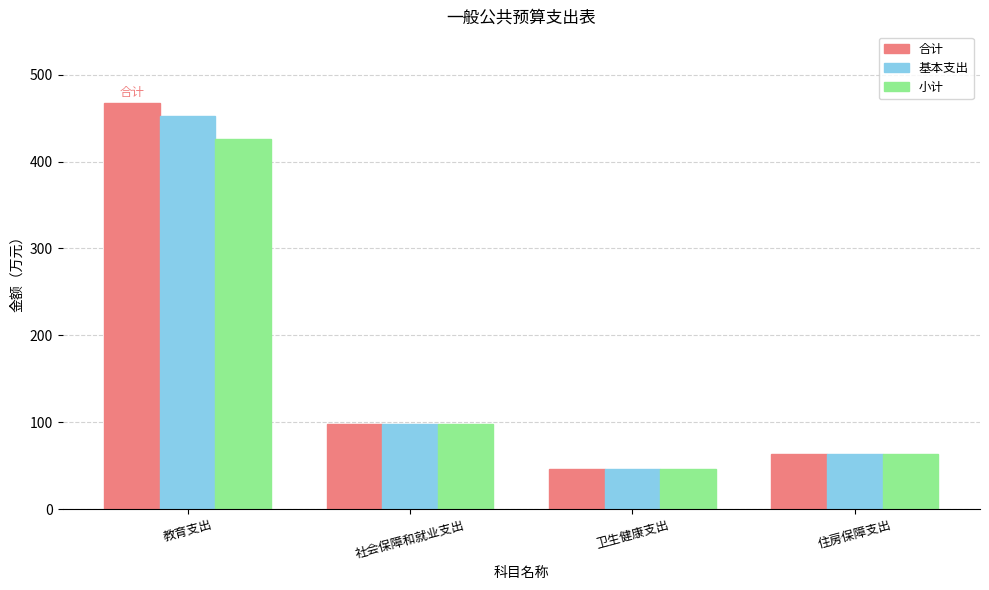

Which series changed the most between 教育支出 and 卫生健康支出?

合计